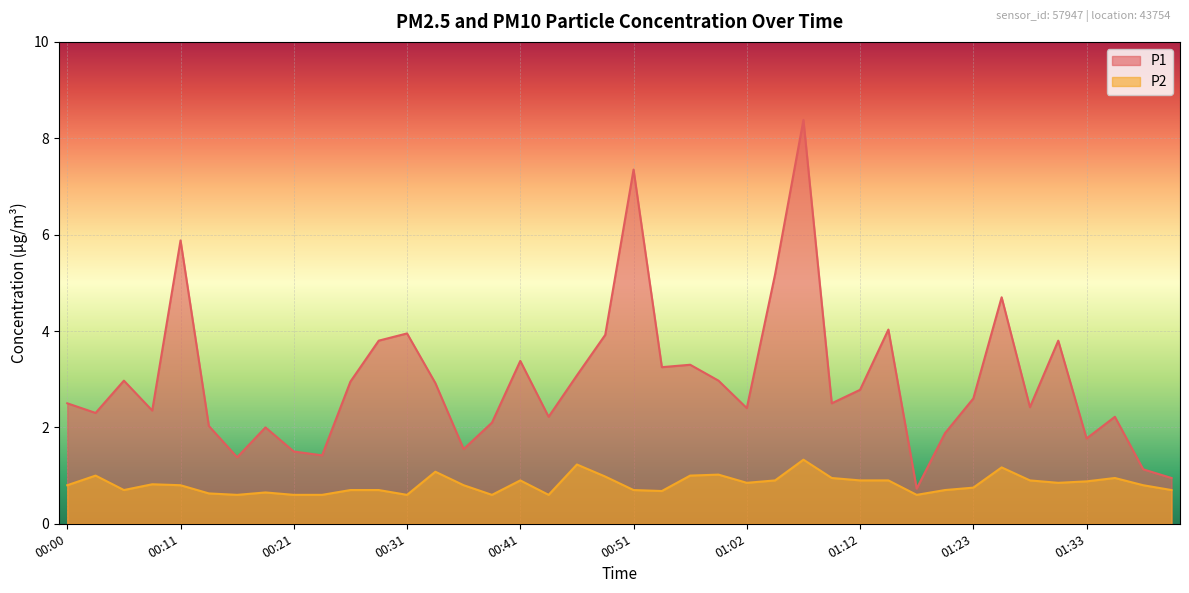

List the labels in order of P2 value, largest first.

01:07, 00:46, 01:25, 00:34, 00:59, 00:03, 00:57, 00:49, 01:09, 01:36, 00:41, 01:04, 01:12, 01:15, 01:28, 01:33, 01:02, 01:30, 00:08, 00:00, 00:11, 00:36, 01:38, 01:23, 00:06, 00:26, 00:29, 00:51, 01:20, 01:41, 00:54, 00:18, 00:13, 00:16, 00:21, 00:23, 00:31, 00:39, 00:44, 01:17